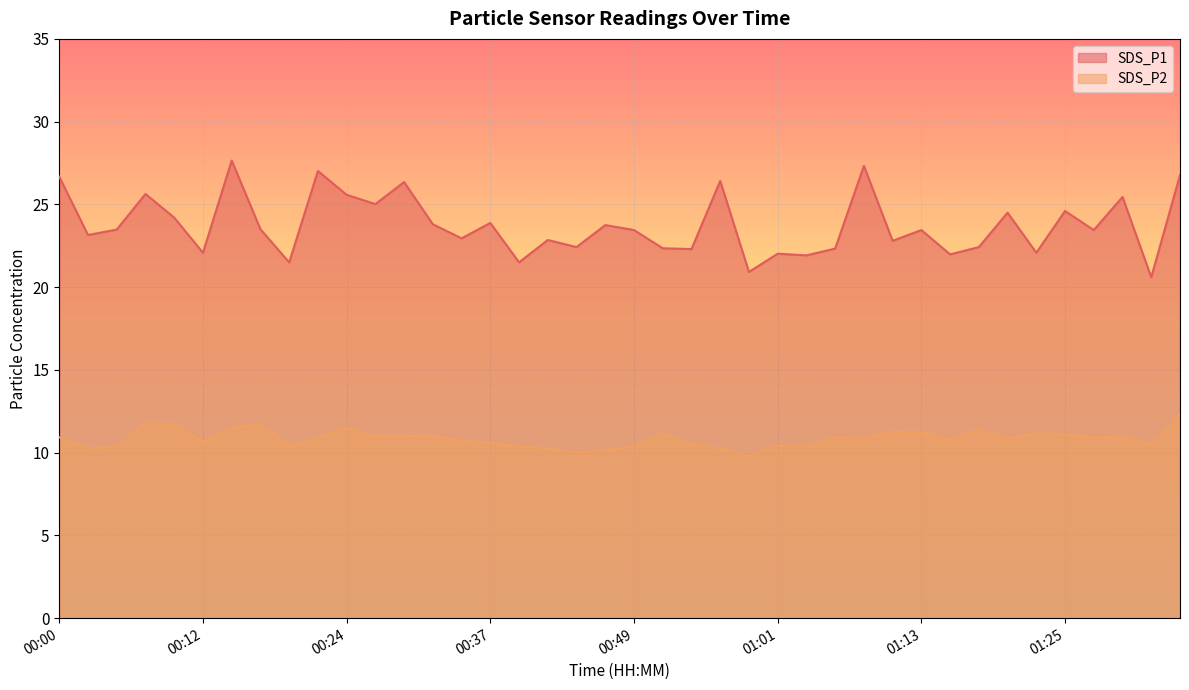

Which series has the largest range (max minus min)?

SDS_P1